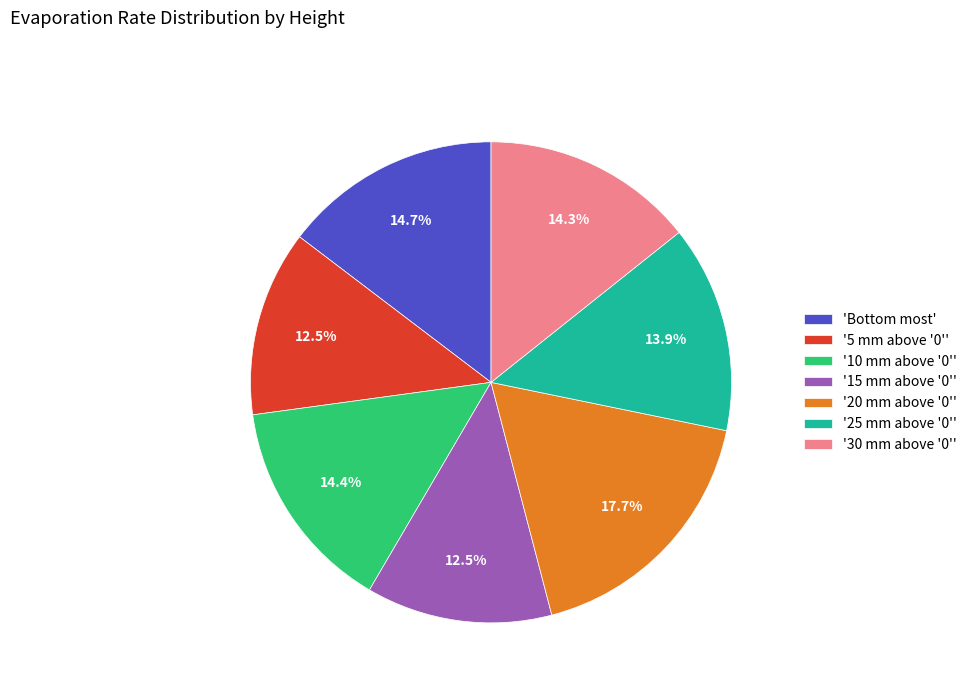

What is the largest slice in the pie chart?

'20 mm above '0''